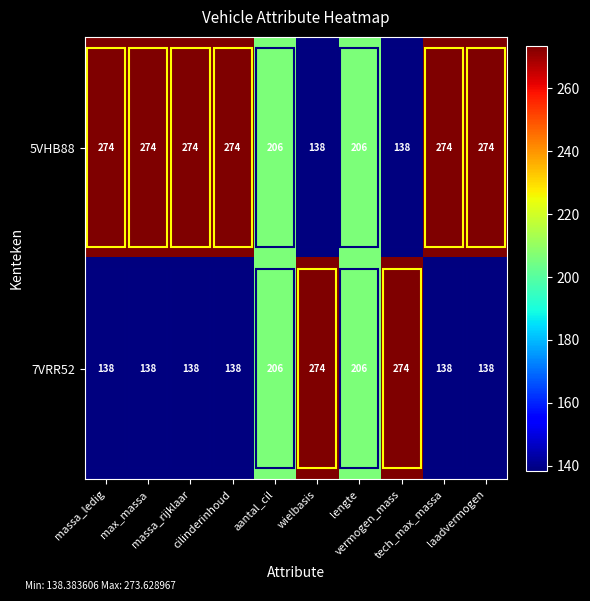

What is the difference between the maximum and second lowest values in the 5VHB88 series?

136